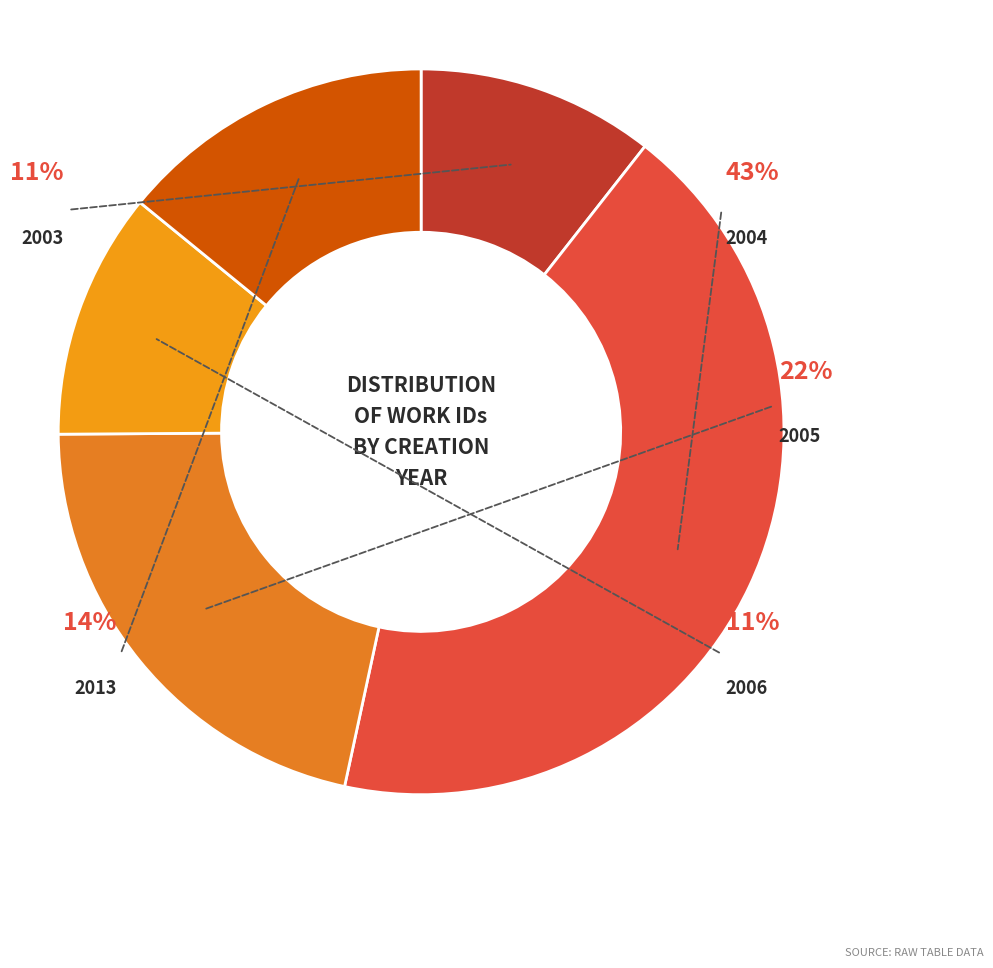

The 2003-07-28 slice represents 10% of the pie. True or false?

True